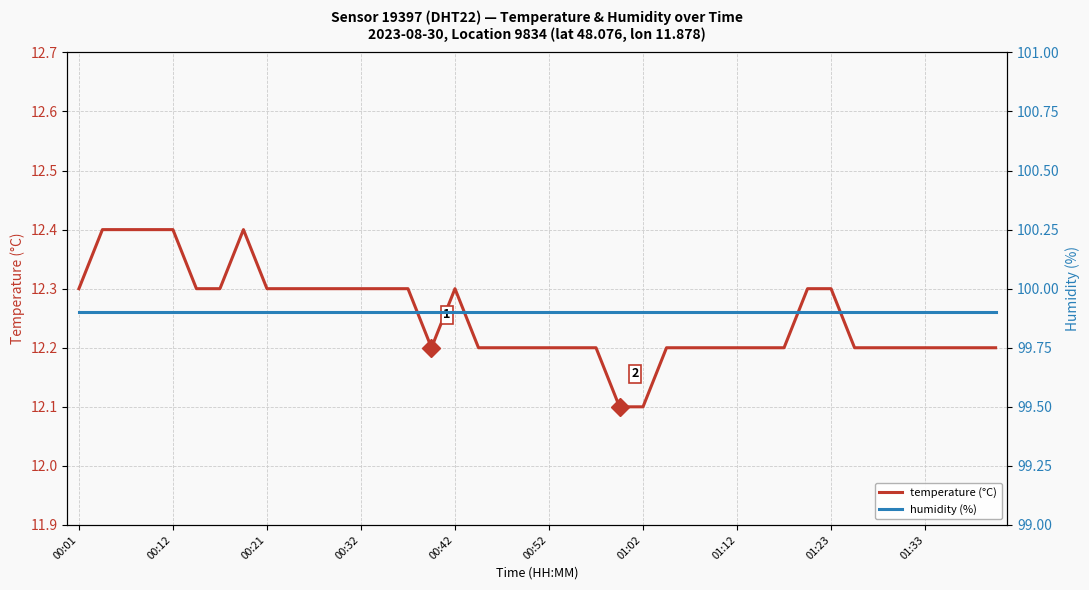

True or false: temperature (°C) and humidity (%) cross at least once.

False